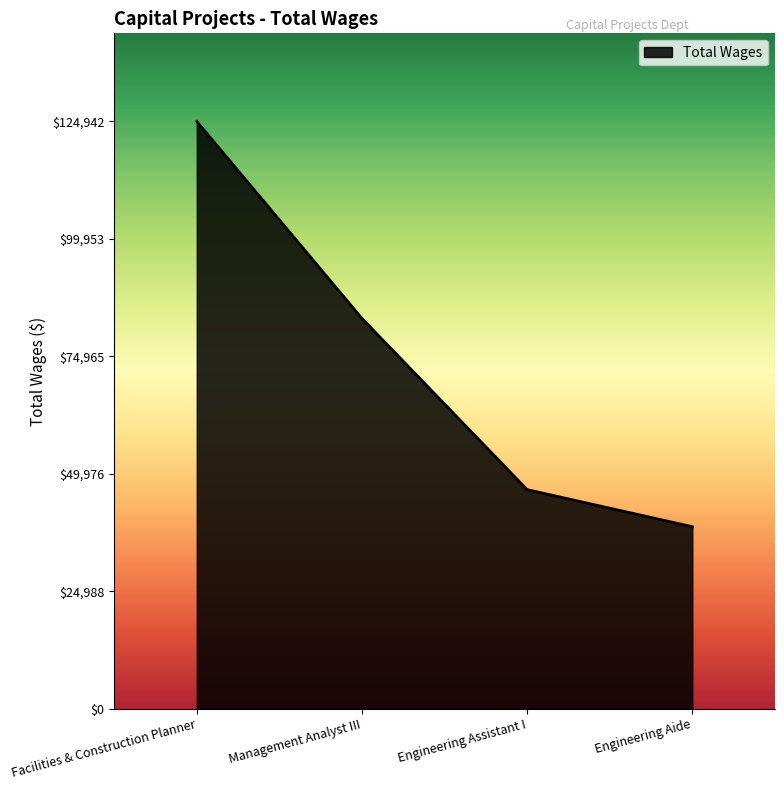

What is the sum of all values?

293246